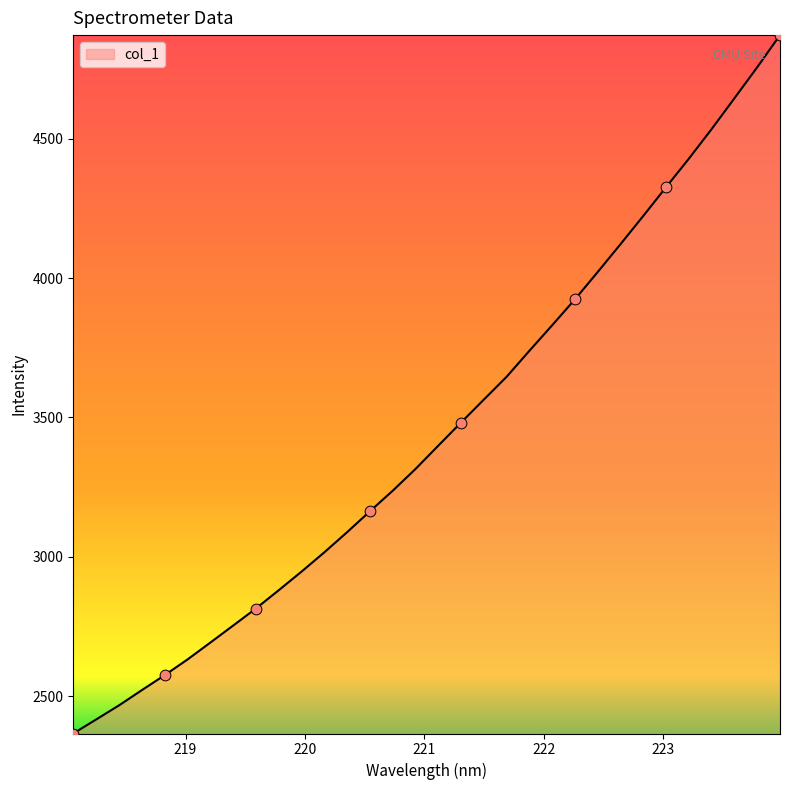

What is the difference between the maximum and minimum values?

2503.9